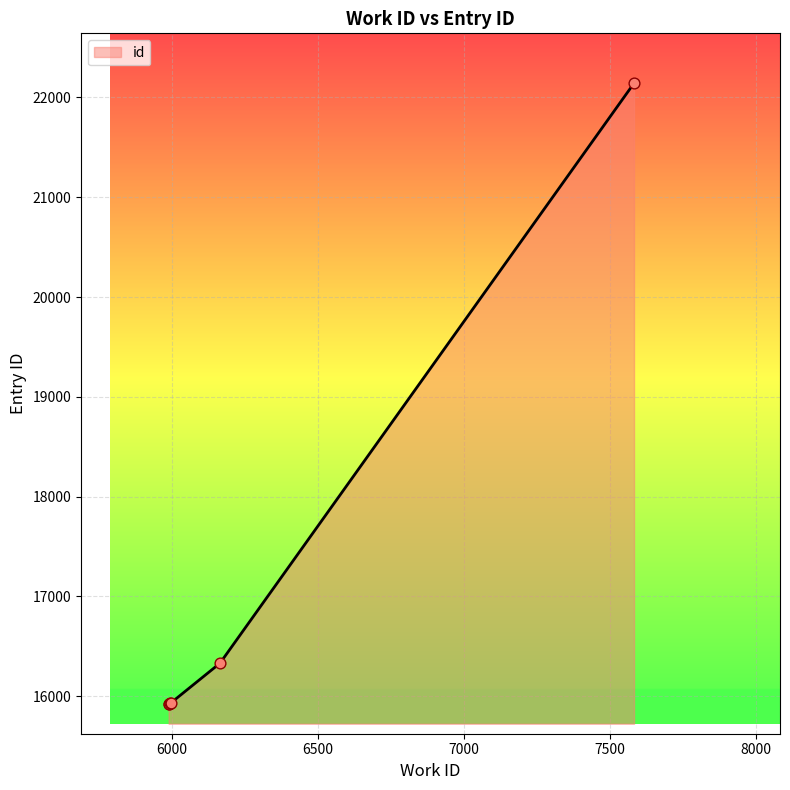

True or false: the data has more than 2 interior local peaks.

False